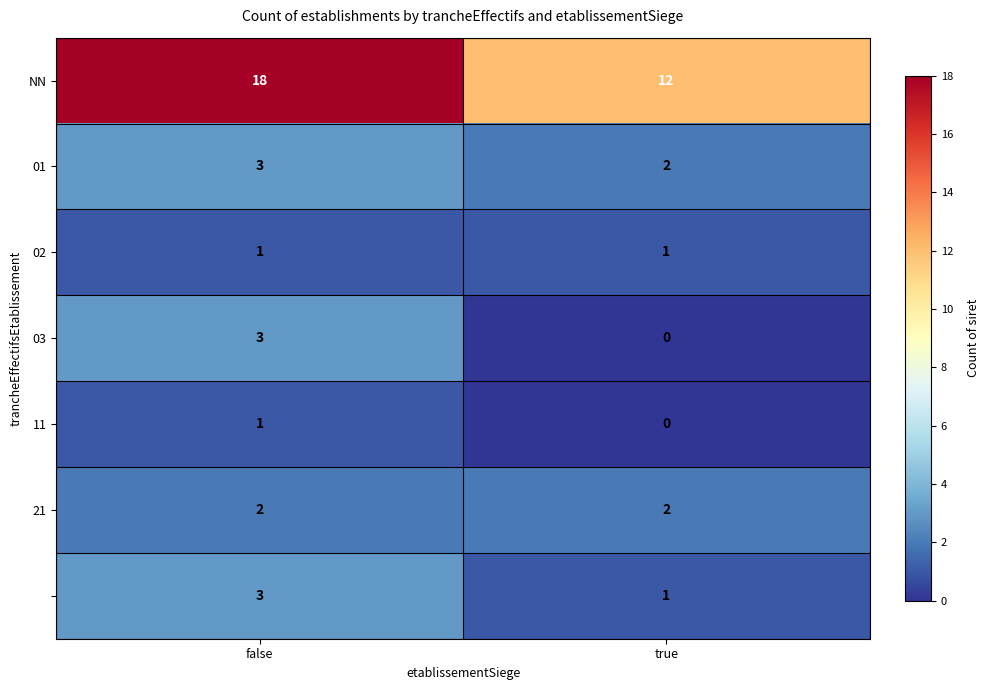

What is the spread (max minus min) of values at false?

17